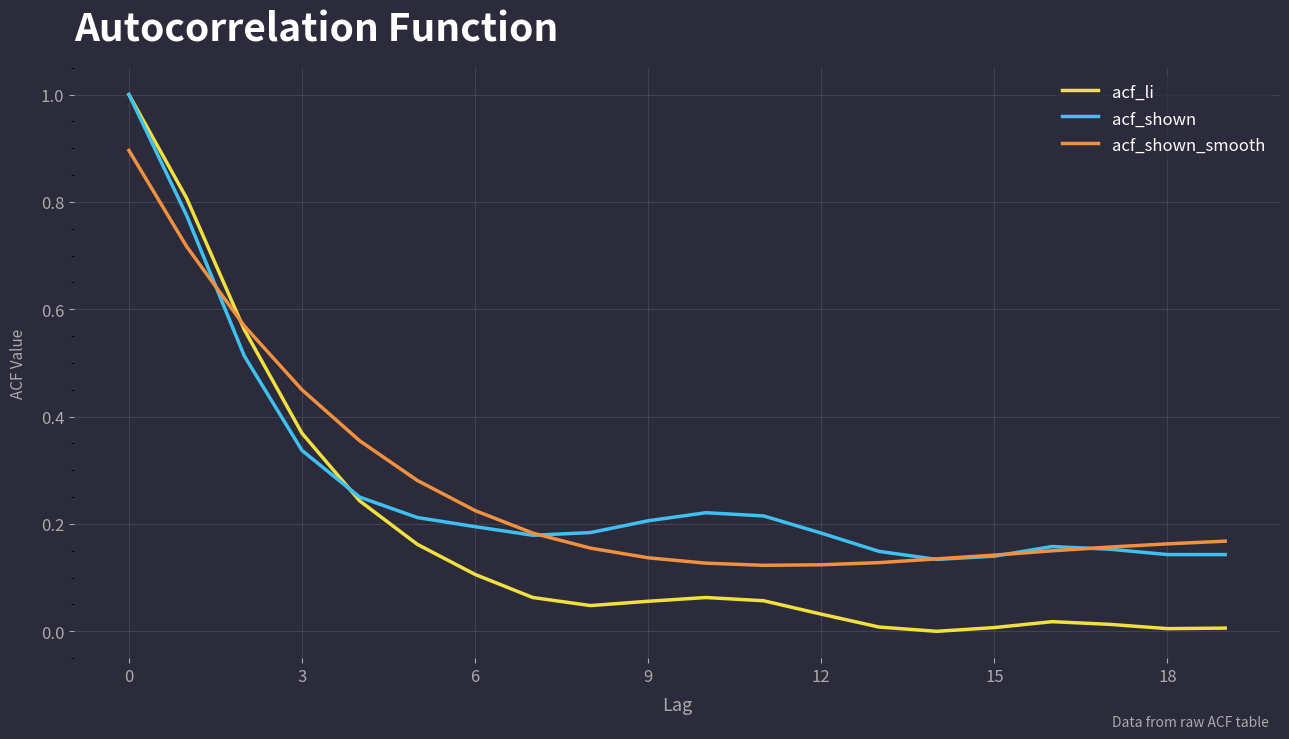

Which series has the largest range (max minus min)?

acf_li